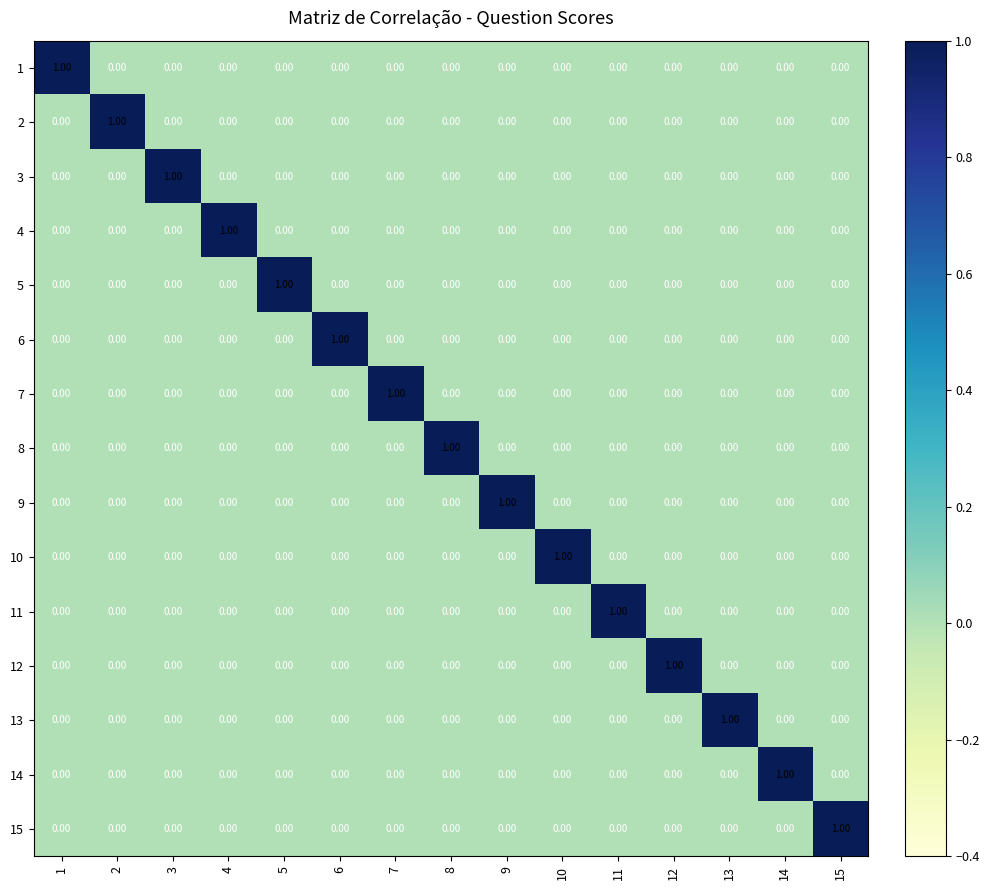

At how many categories does at least one series exceed 0?

15